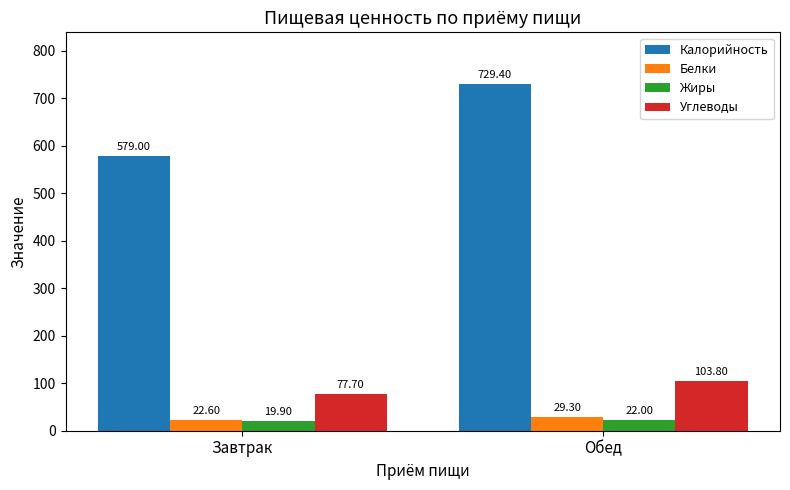

What is the value of the Белки bar at the 1st from the left?

22.6